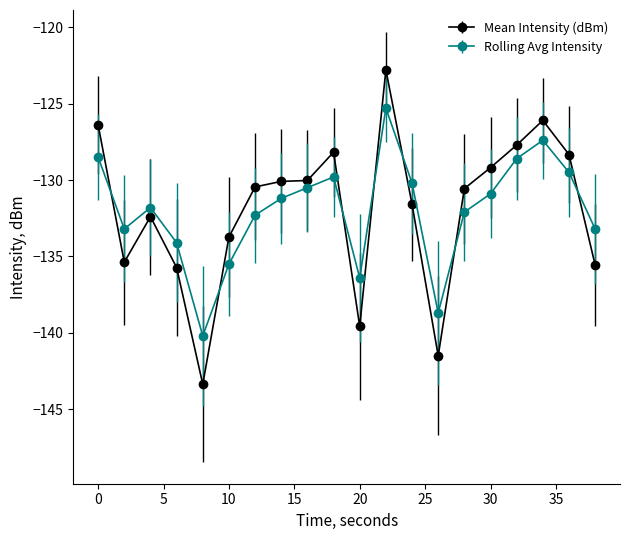

What is the difference between the maximum and minimum values in the Mean Intensity (dBm) series?

20.6